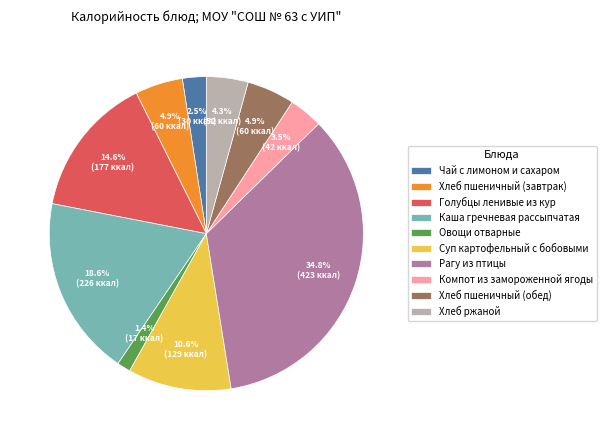

Approximately how many times larger is the value at Каша гречневая рассыпчатая compared to Хлеб ржаной?

4.3